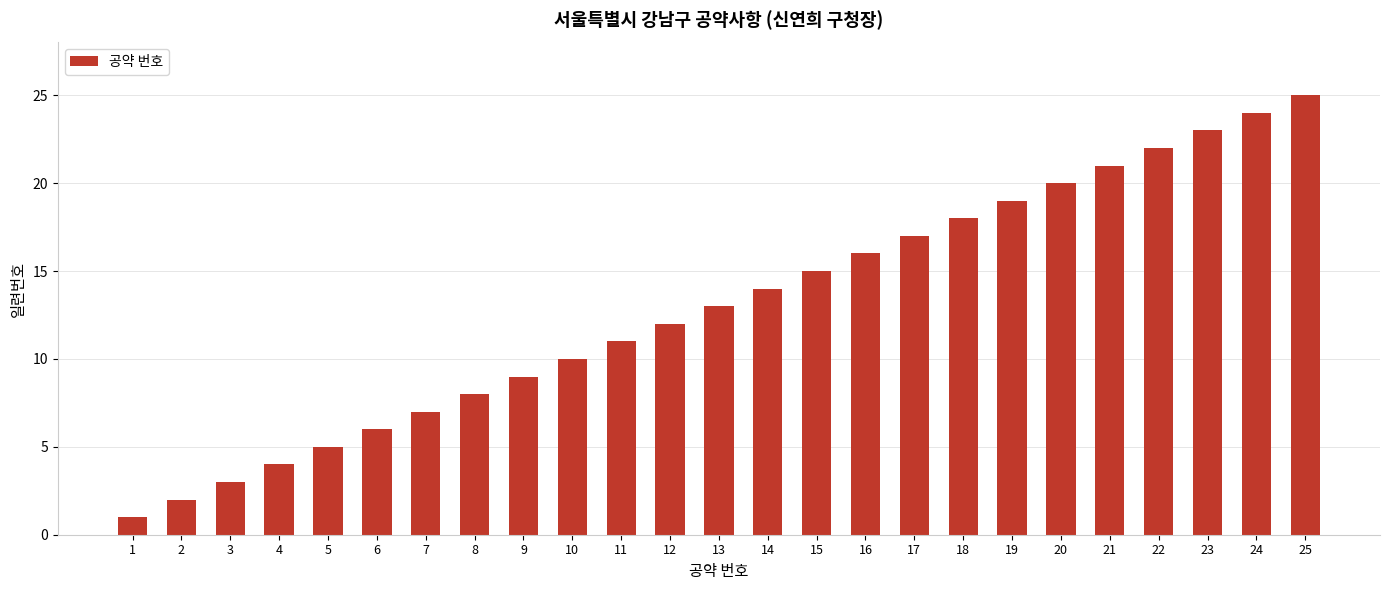

What is the value of the 19th bar from the left?

19